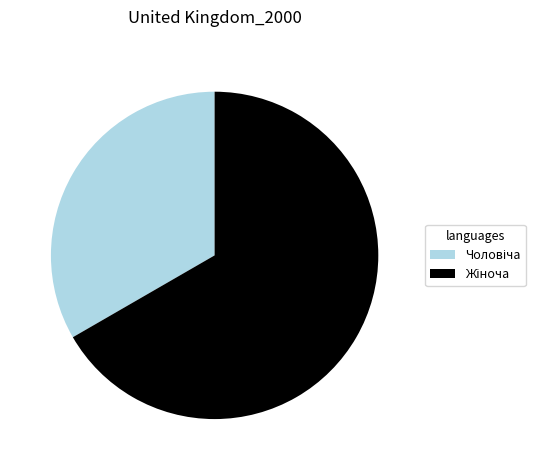

Count the number of slices in the pie.

2